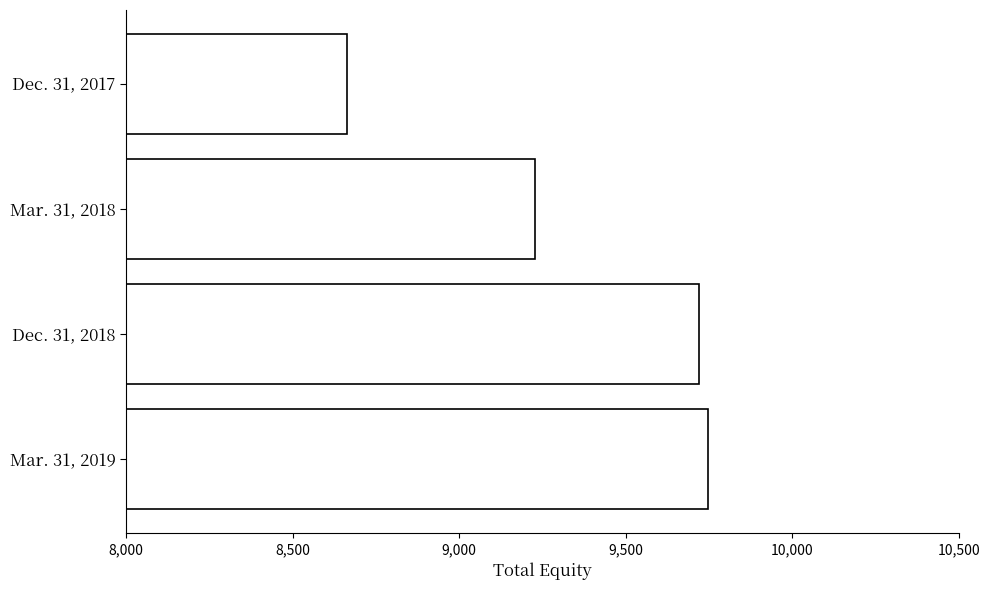

What is the difference between the values at Mar. 31, 2018 and Mar. 31, 2019?

517